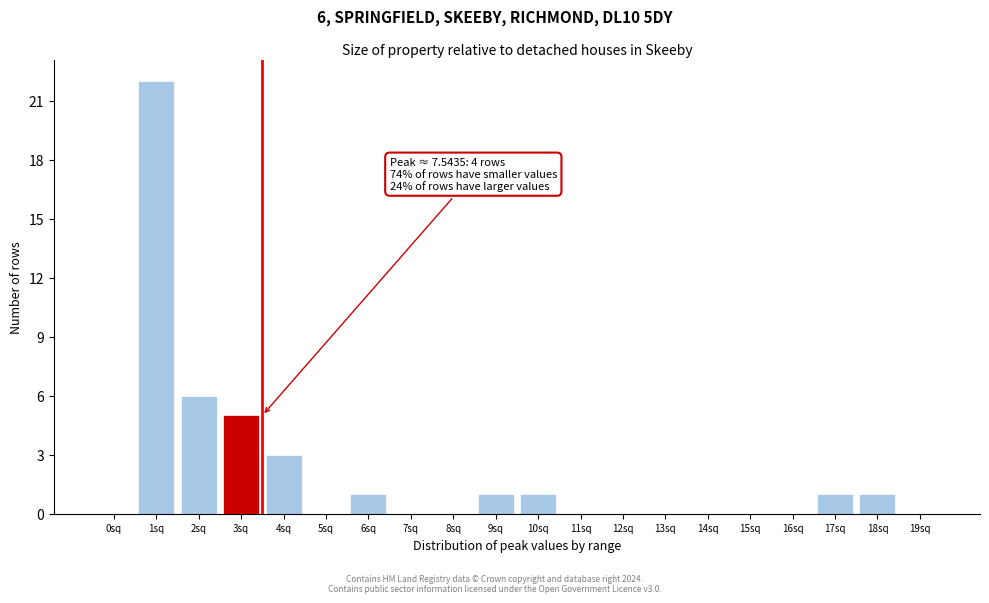

Reading right to left, what are all the values shown in this chart?

19sq=0	18sq=1	17sq=1	16sq=0	15sq=0	14sq=0	13sq=0	12sq=0	11sq=0	10sq=1	9sq=1	8sq=0	7sq=0	6sq=1	5sq=0	4sq=3	3sq=5	2sq=6	1sq=22	0sq=0